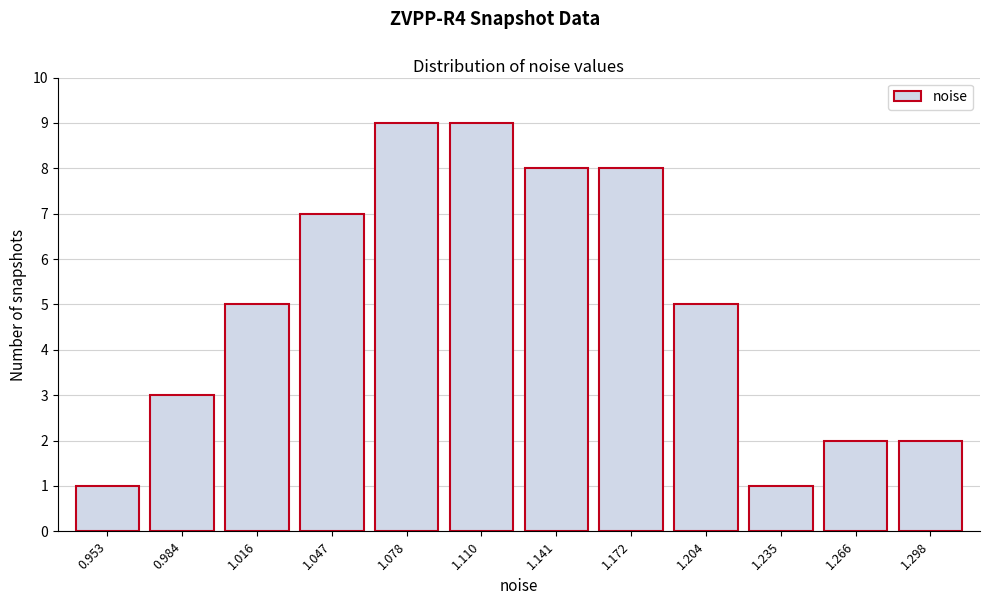

Reading right to left, extract all data points from this chart.

1.298=2	1.266=2	1.235=1	1.204=5	1.172=8	1.141=8	1.110=9	1.078=9	1.047=7	1.016=5	0.984=3	0.953=1